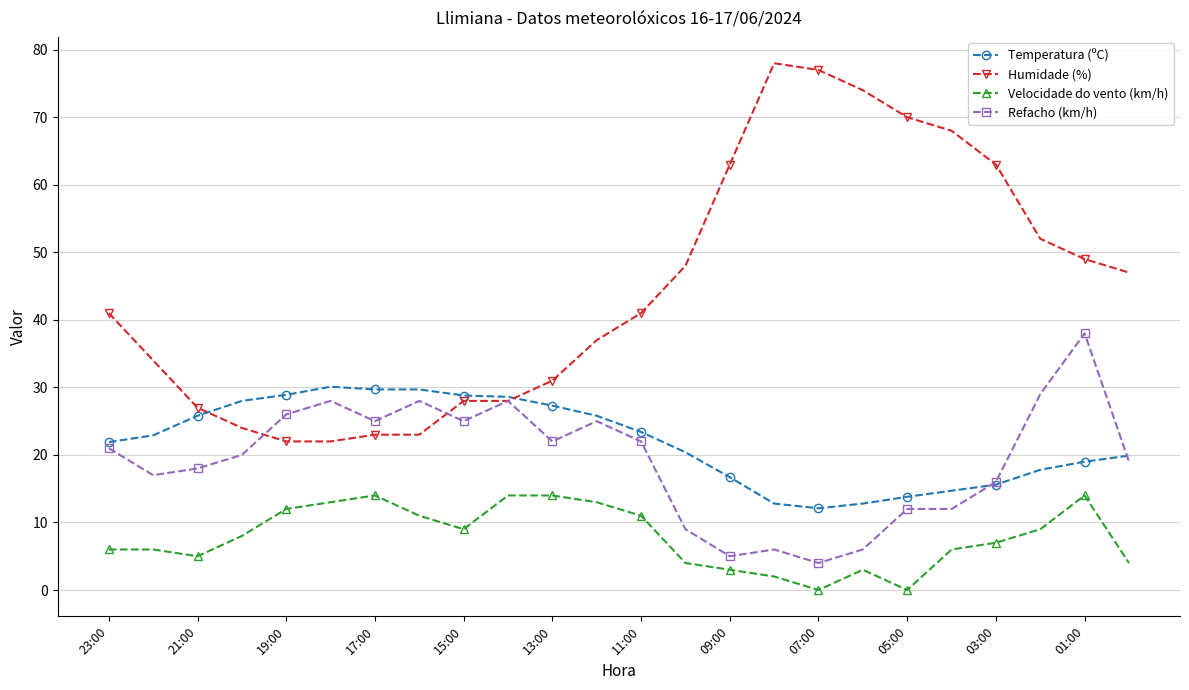

What is the sum of all Humidade (%) values?

1070.0